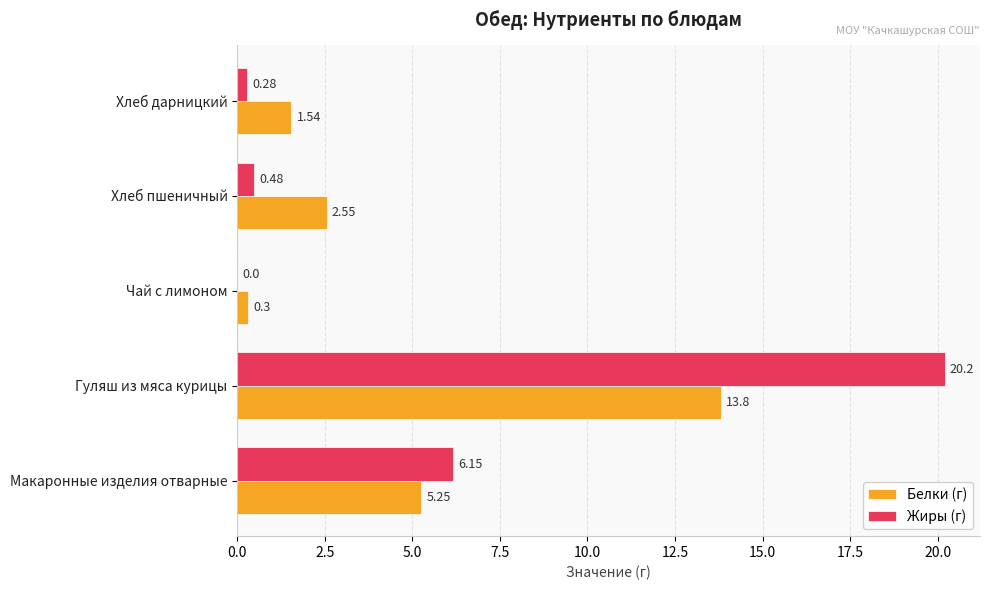

Which series changed the most between Чай с лимоном and Хлеб дарницкий?

Белки (г)